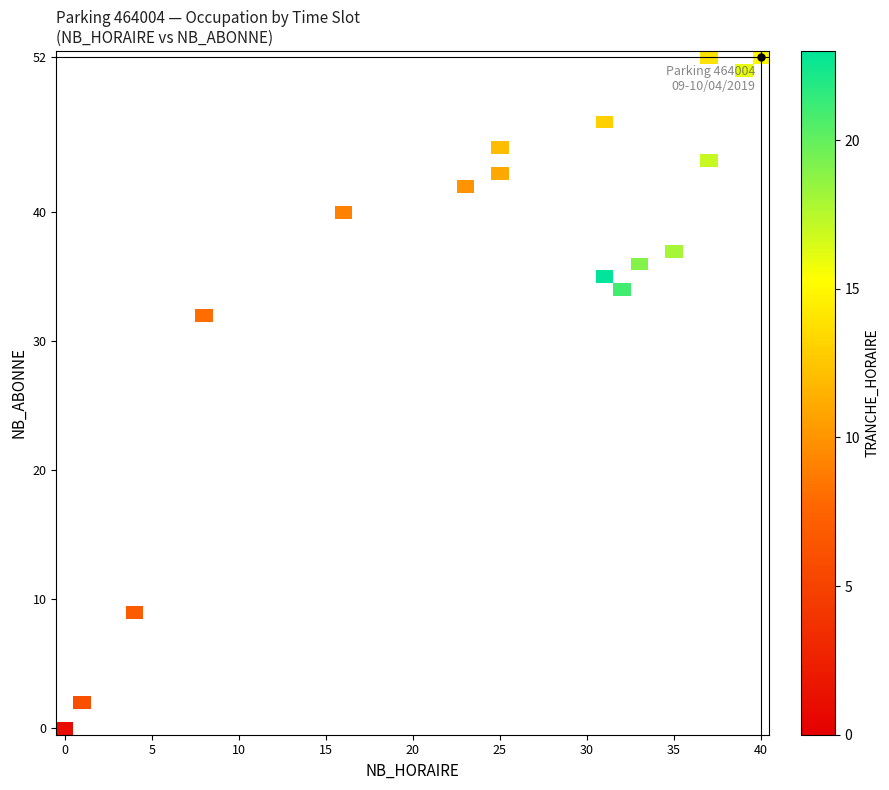

Reading right to left, list all the values displayed in this chart.

2: 0	0
3: 0	0
4: 0	0
5: 0	0
6: 2	1
7: 9	4
8: 32	8
9: 40	16
10: 42	23
11: 43	25
12: 45	25
13: 47	31
14: 52	37
15: 52	40
16: 51	39
17: 44	37
18: 37	35
19: 36	33
20: 34	32
21: 34	32
22: 35	31
23: 35	31
0: 0	0
1: 0	0